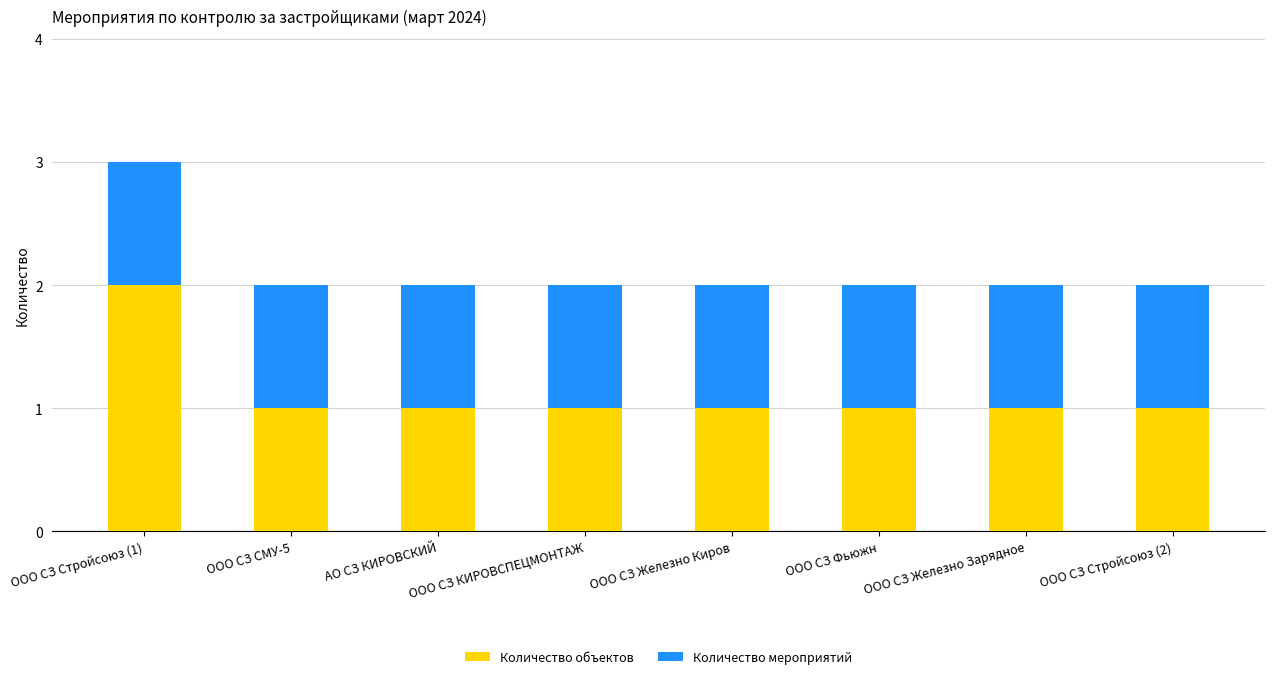

How many data points does each series have?

8